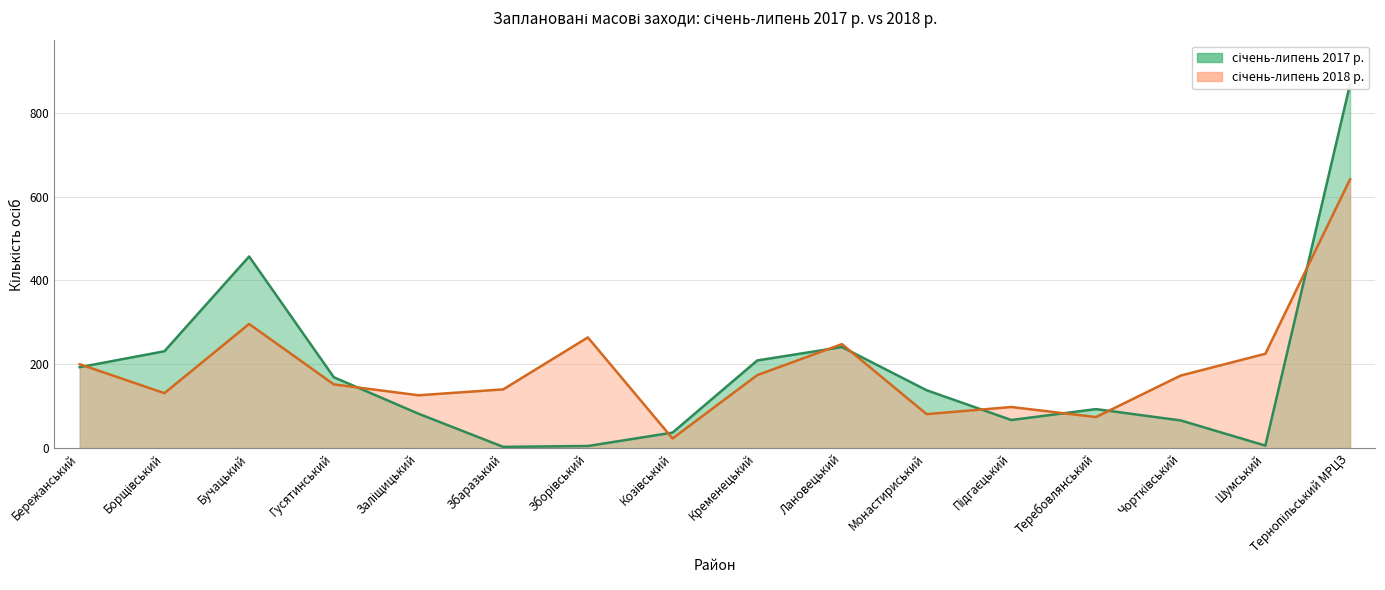

Reading right to left, what are all the values shown in this chart?

січень-липень 2017 р.: Тернопільський МРЦЗ=868	Шумський=6	Чортківський=66	Теребовлянський=93	Підгаєцький=67	Монастириський=138	Лановецький=241	Кременецький=209	Козівський=37	Зборівський=5	Збаразький=3	Заліщицький=82	Гусятинський=169	Бучацький=457	Борщівський=231	Бережанський=193
січень-липень 2018 р.: Тернопільський МРЦЗ=641	Шумський=225	Чортківський=173	Теребовлянський=74	Підгаєцький=98	Монастириський=81	Лановецький=248	Кременецький=174	Козівський=23	Зборівський=264	Збаразький=140	Заліщицький=126	Гусятинський=152	Бучацький=296	Борщівський=131	Бережанський=200